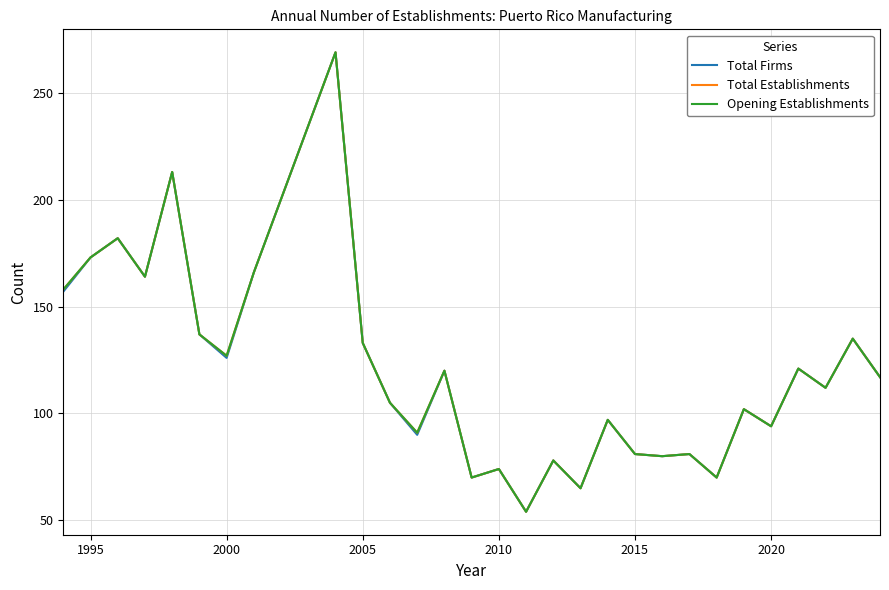

Is this an area chart (filled region under the line)?

No